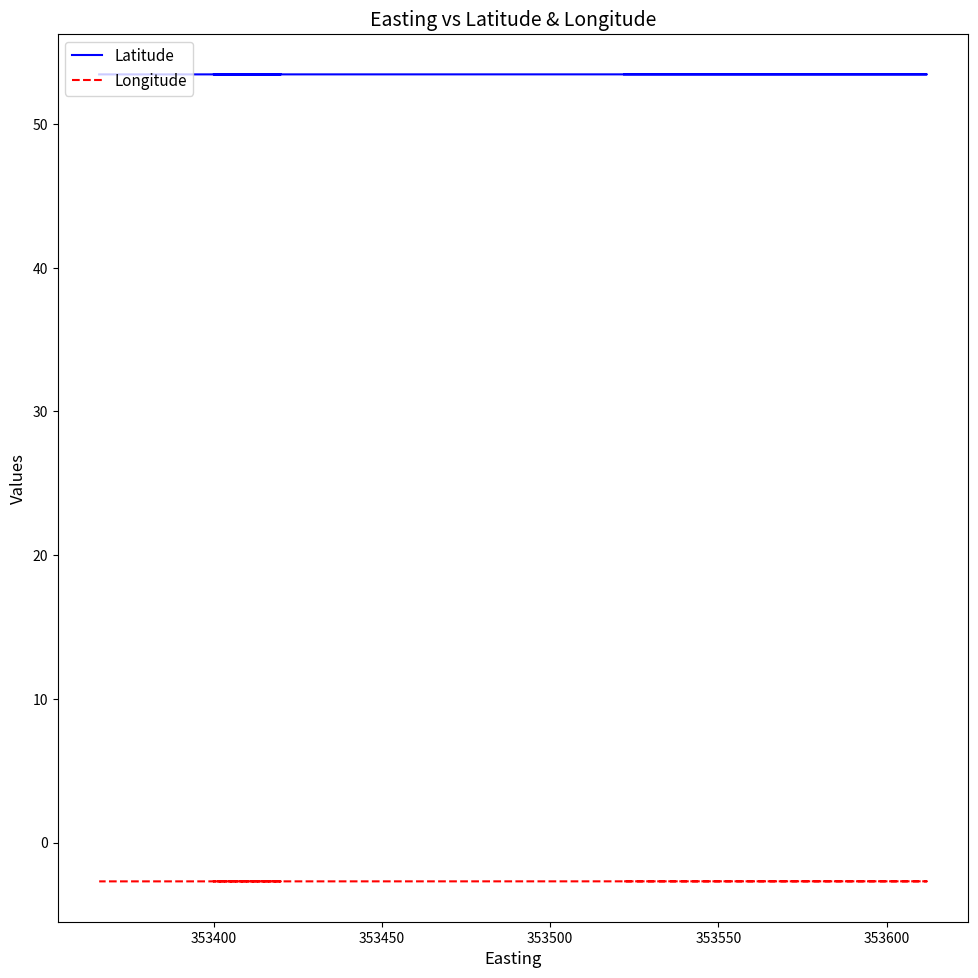

What is the minimum value for Longitude?

-2.7